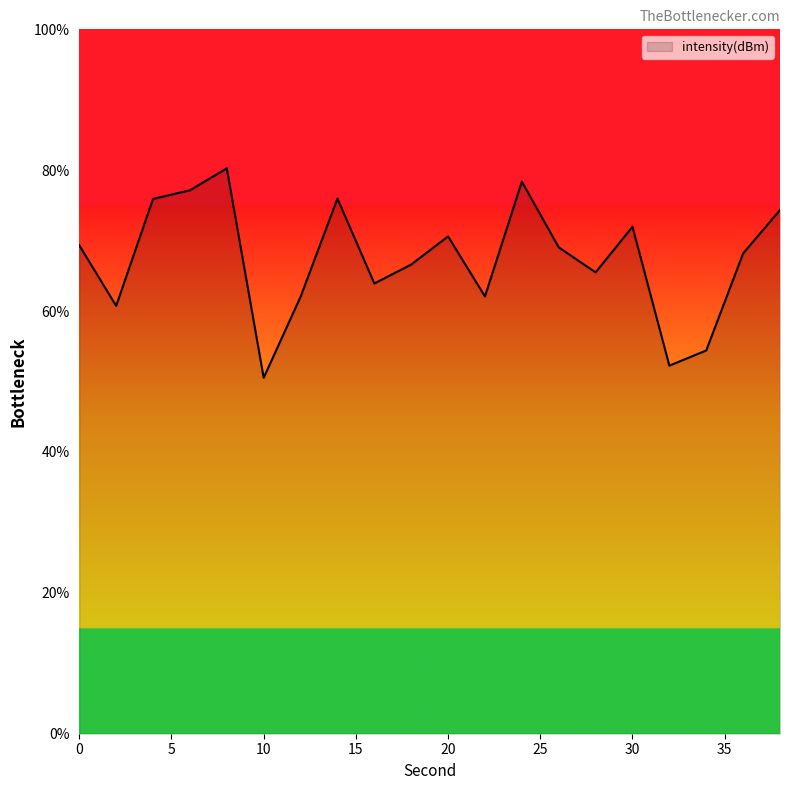

What is the smallest value displayed?

50.5